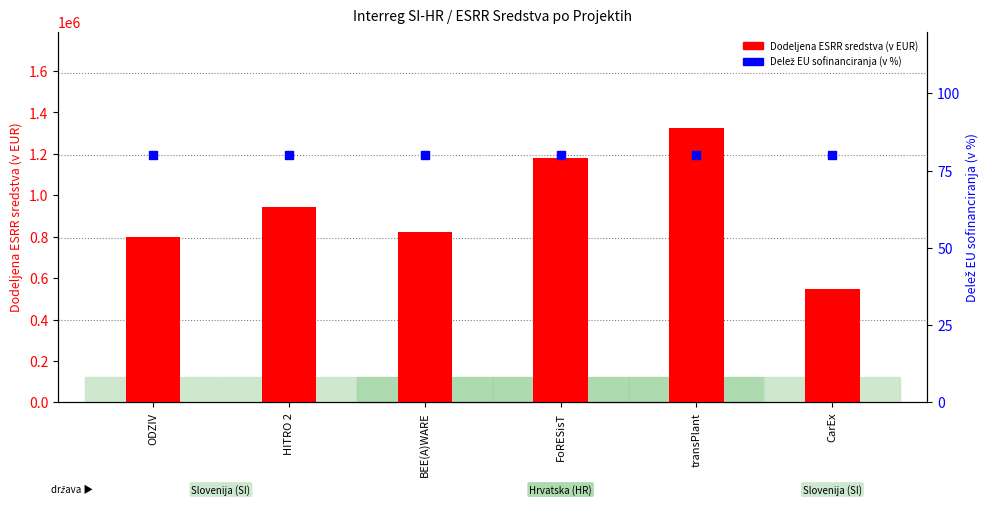

At how many categories does at least one series exceed 771013?

5